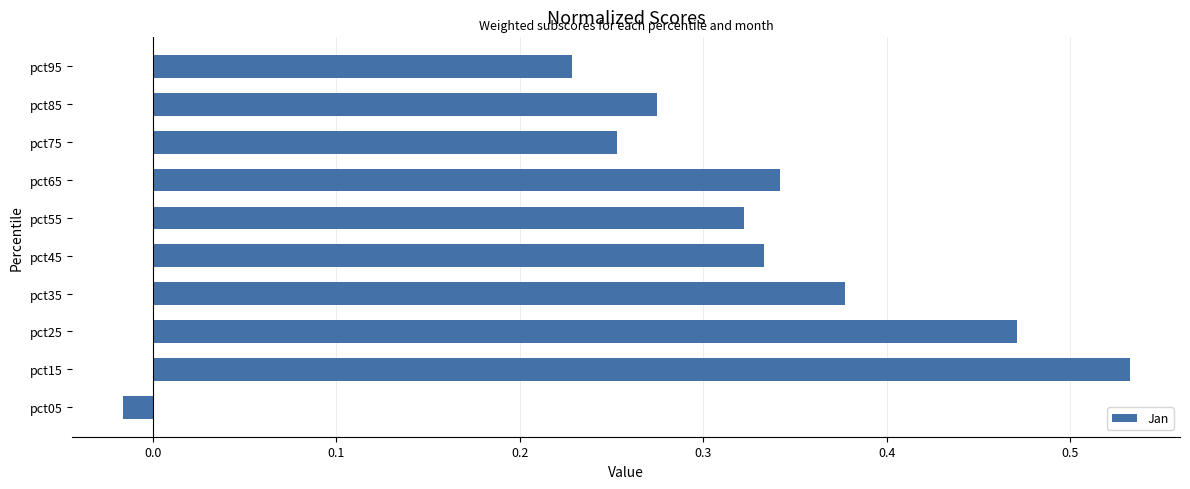

How many bars are there in total?

10